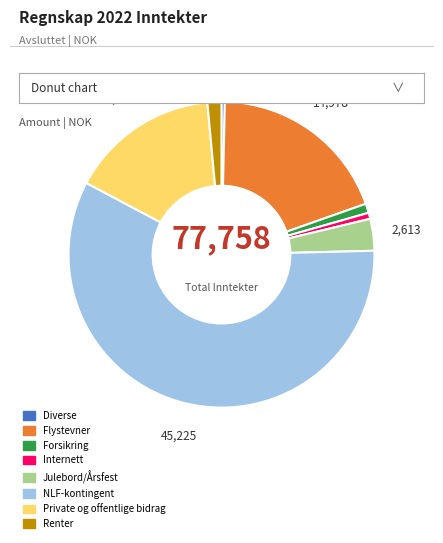

Does any single category account for the majority?

Yes